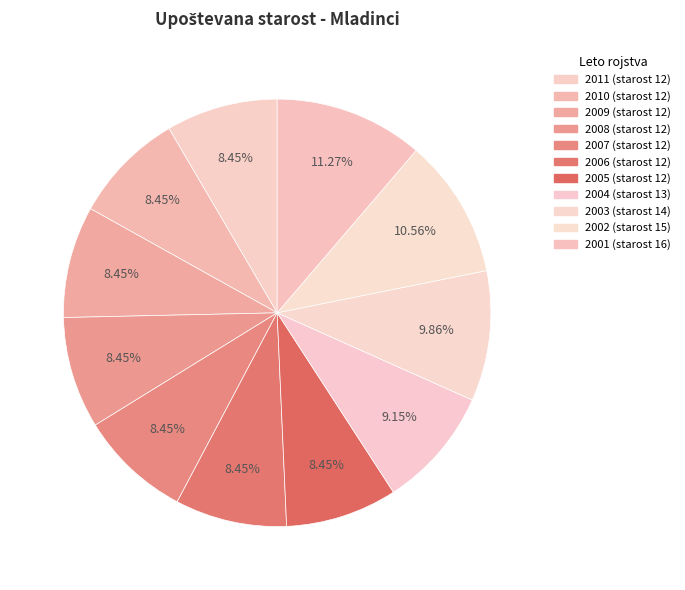

Combined, what portion of the pie is 2002 and 2006?

19.0%